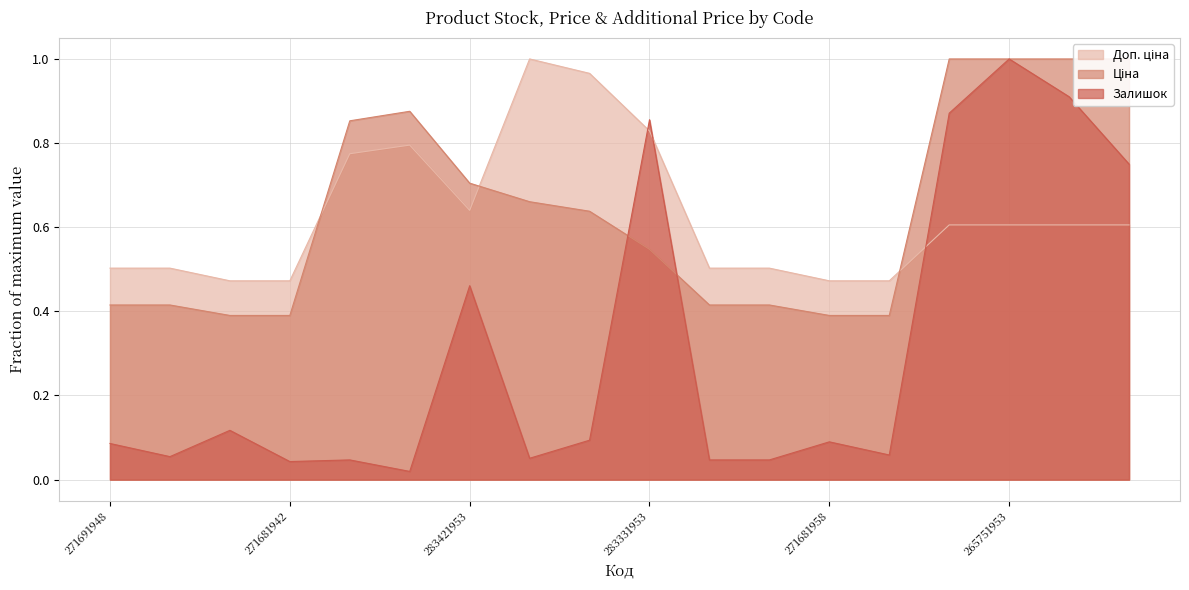

What value does the Залишок series have at 271681953?

0.1